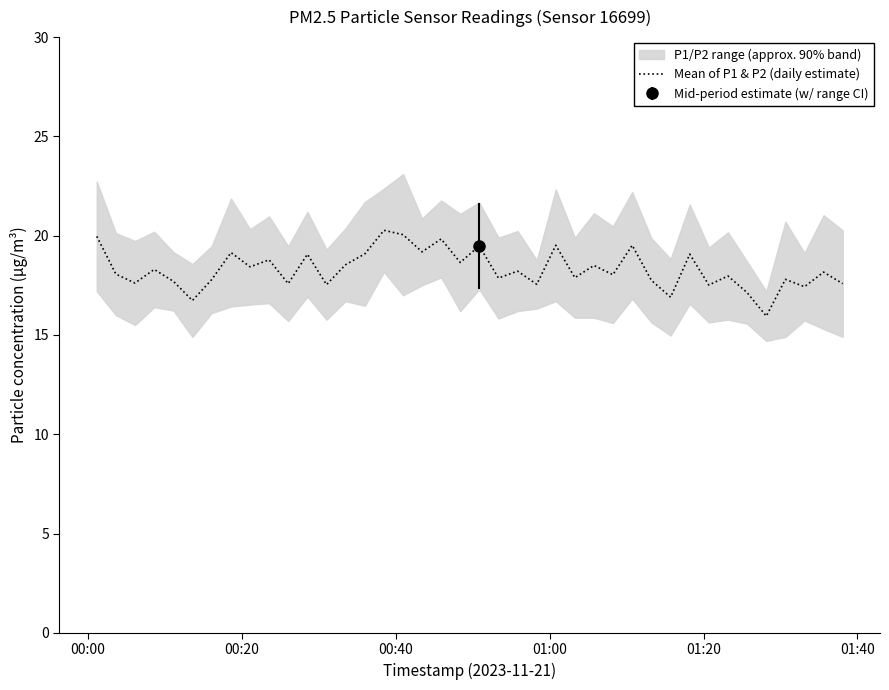

How many points are higher than both their immediate neighbors (excluding endpoints)?

15